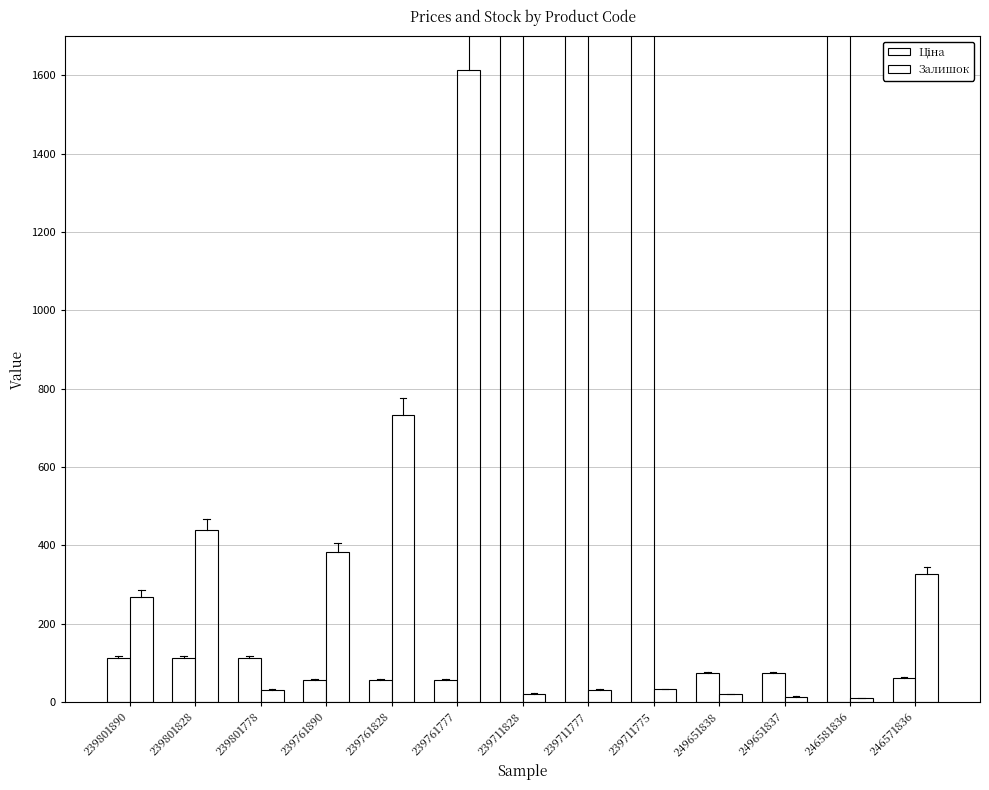

How many data points in Залишок are above 32?

6